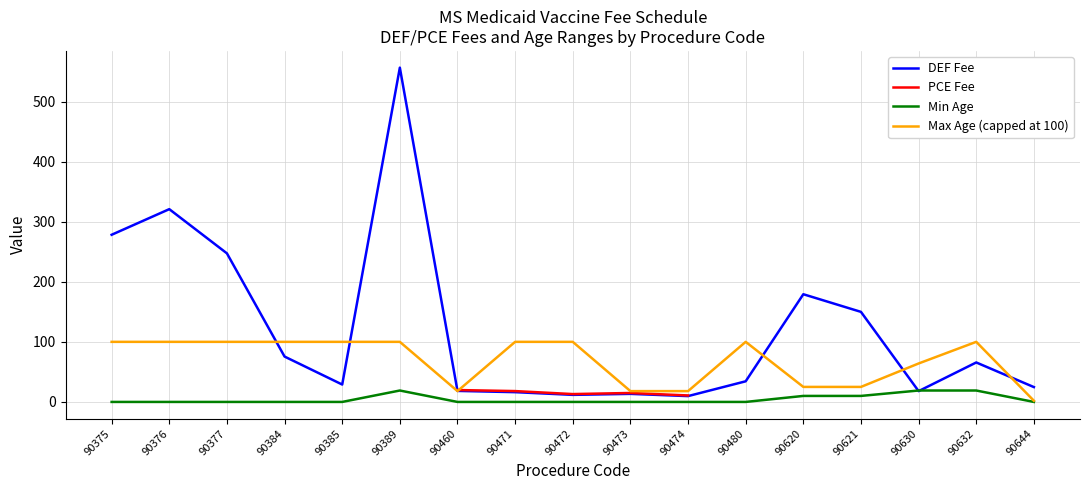

Does the chart have visible grid lines?

Yes